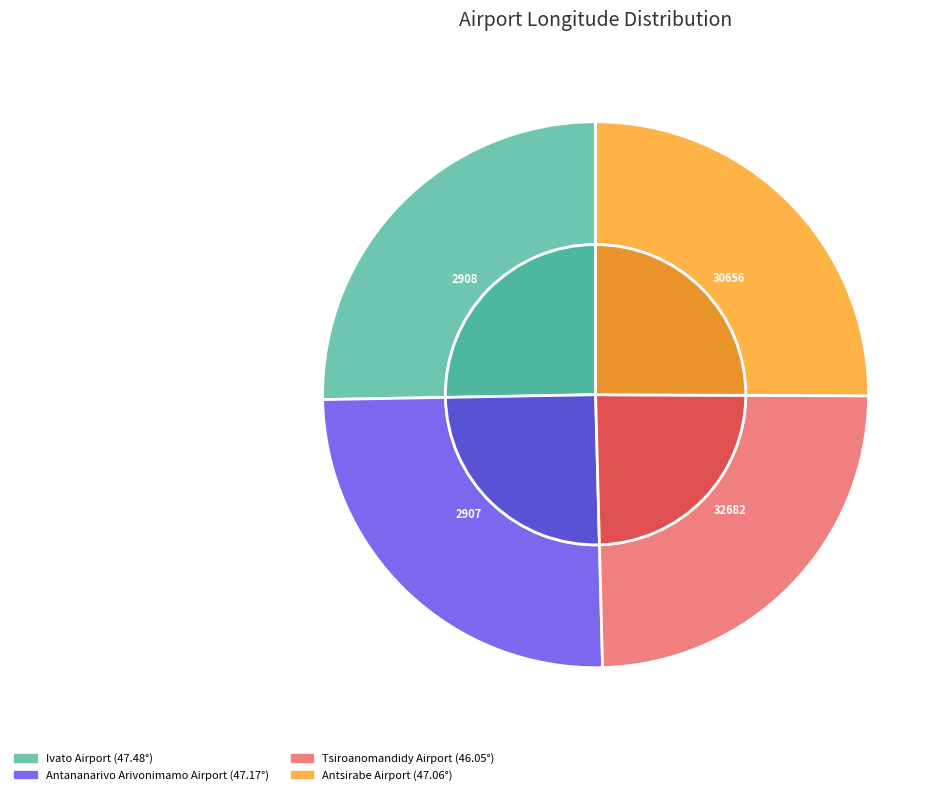

To the nearest percent, what portion does Antananarivo Arivonimamo Airport represent?

25%